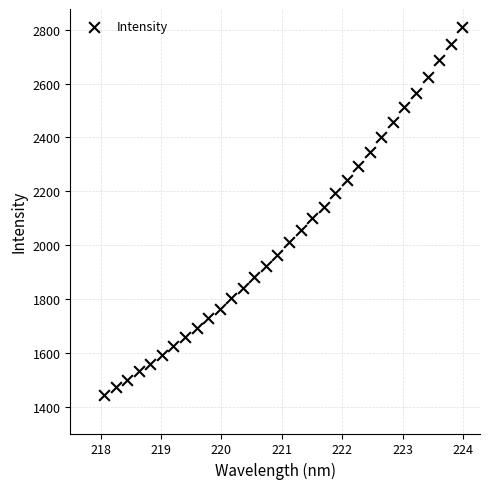

What is the range of Y values (max minus min)?

1364.4